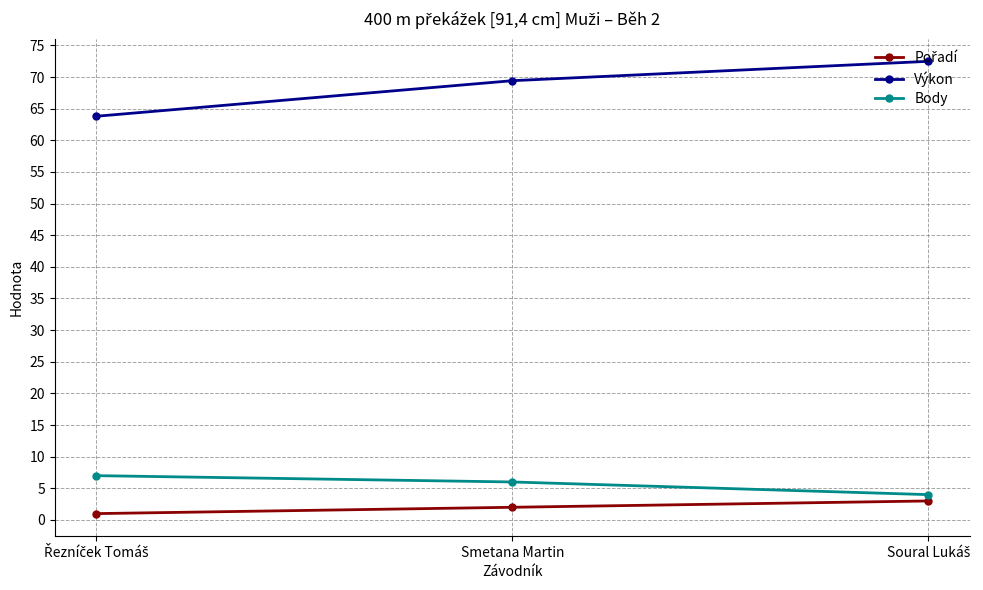

At which label is Výkon closest to 68?

Smetana Martin